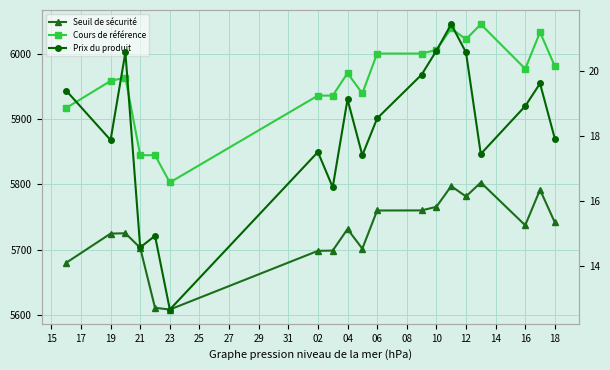

What is the difference between the second highest and minimum values in the Prix du produit series?

8.0